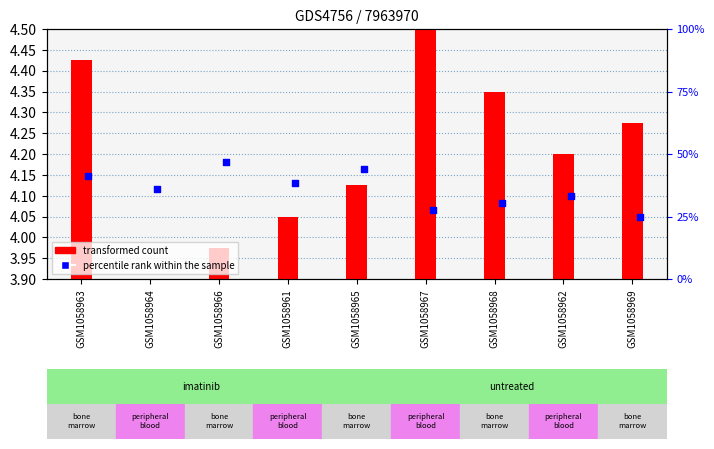

Is the value of col_2 (percentile rank) at GSM1058969 greater than the value of col_3 (transformed count) at GSM1058962?

Yes